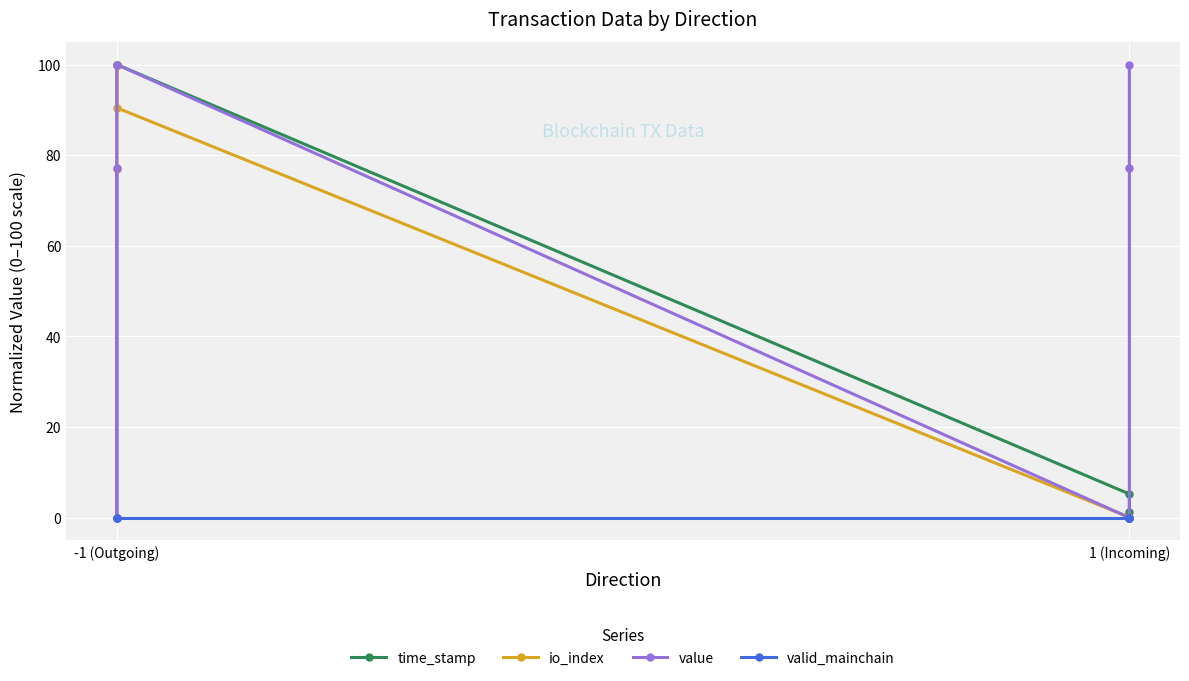

The io_index series shows 138.4 at -1 (Outgoing). True or false?

False